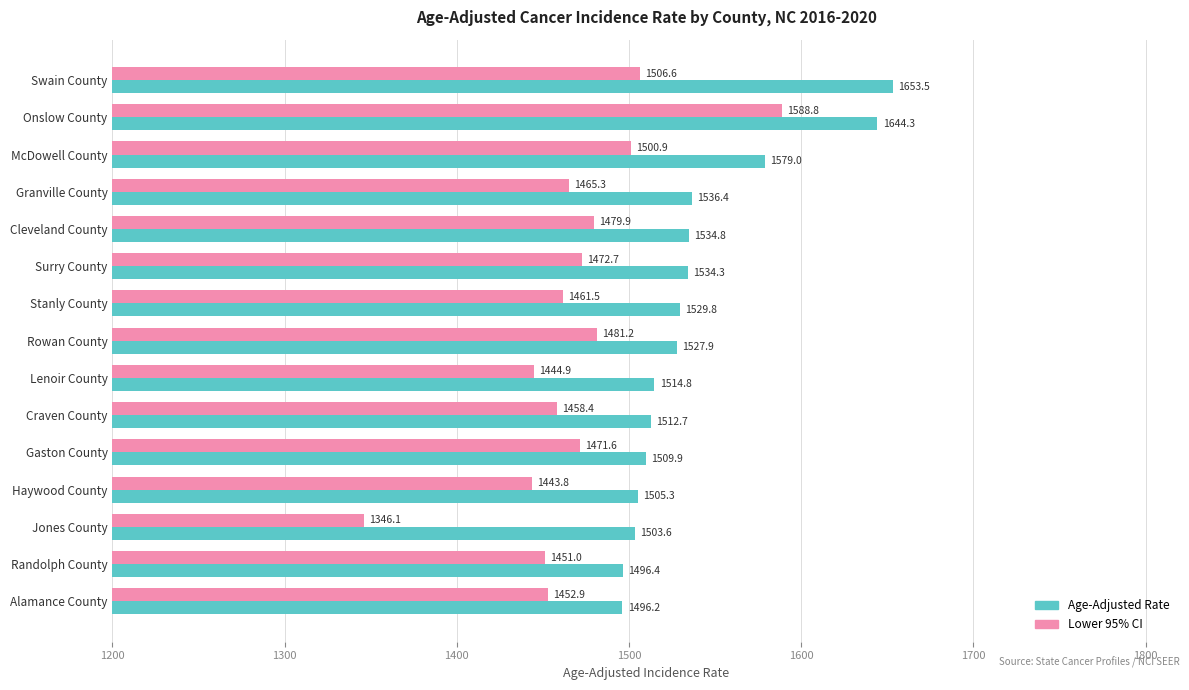

True or false: Lower 95% CI has a value of 1500.9 at McDowell County.

True